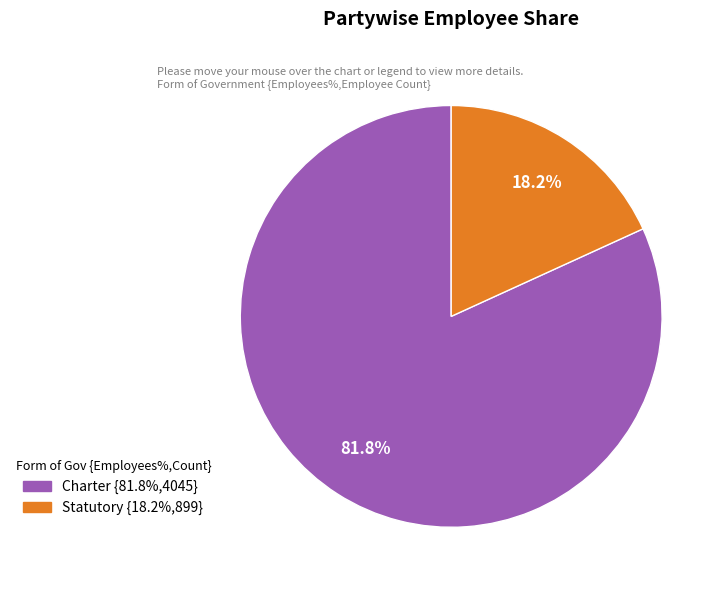

How many slices are in this pie chart?

2